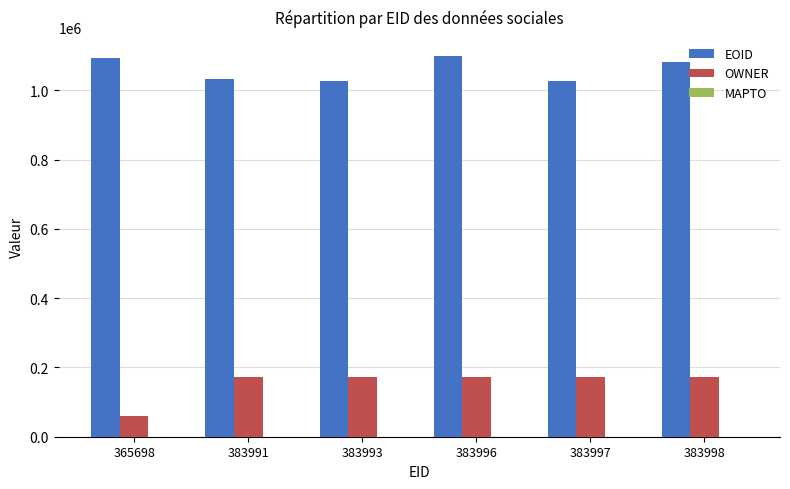

How many bars are there in each group?

2